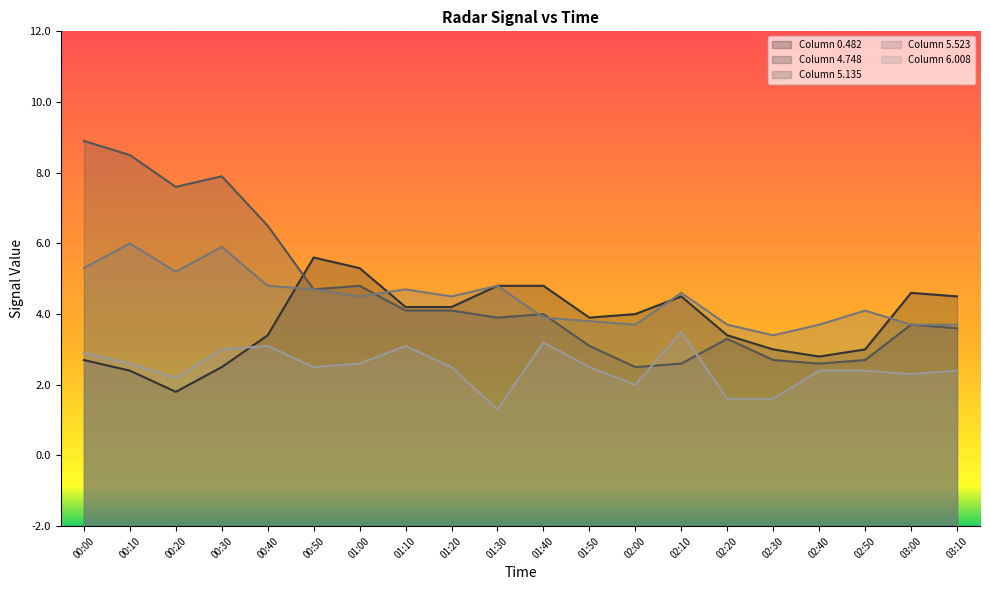

How many values in the Column 5.135 series are below 4?

10